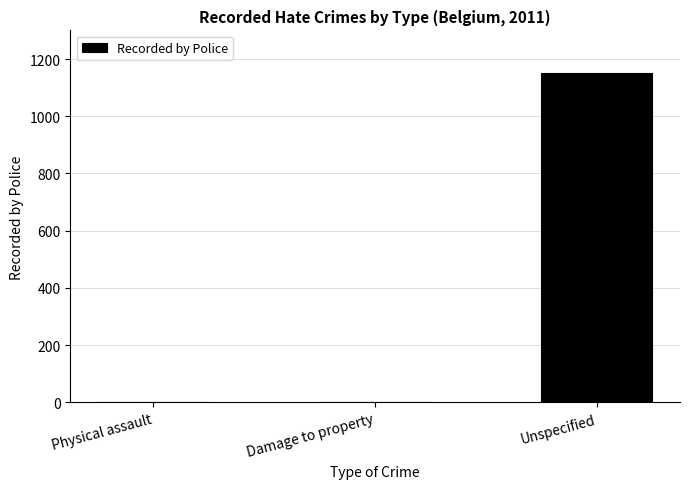

Which label corresponds to the largest value in the chart?

Unspecified